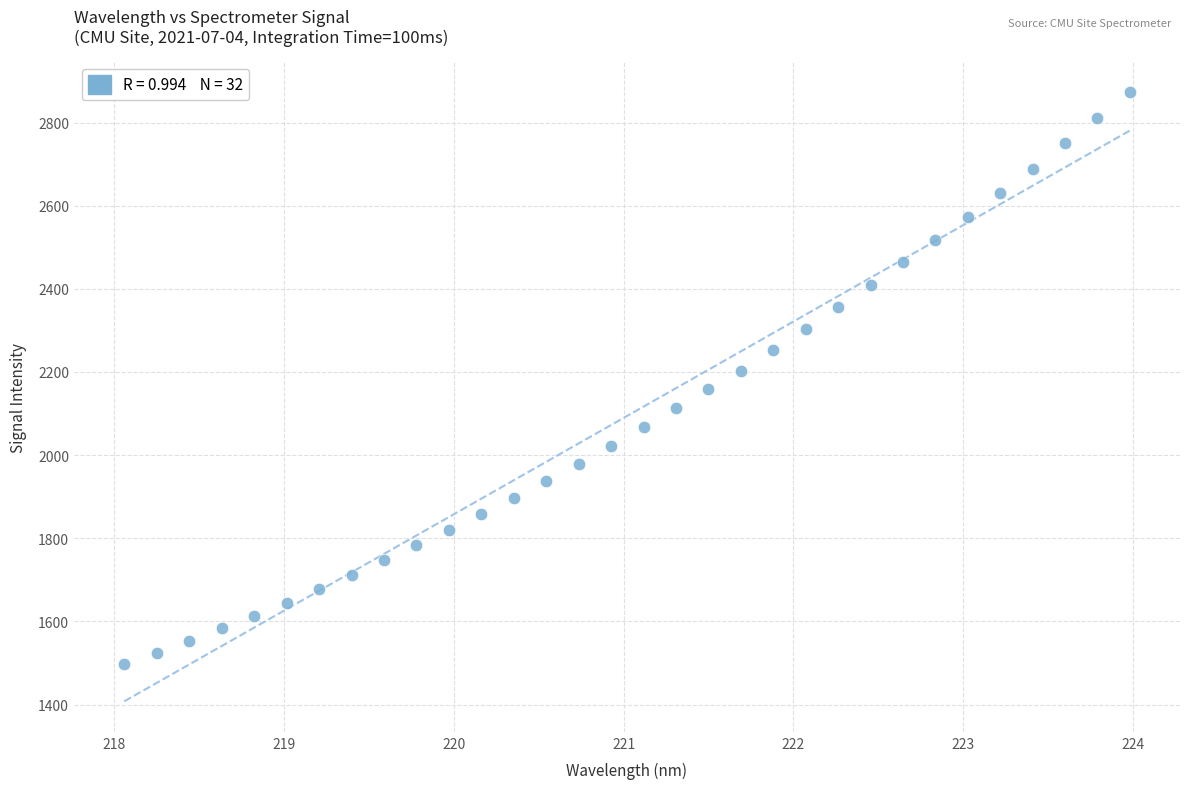

What is the range of X values (max minus min)?

5.9